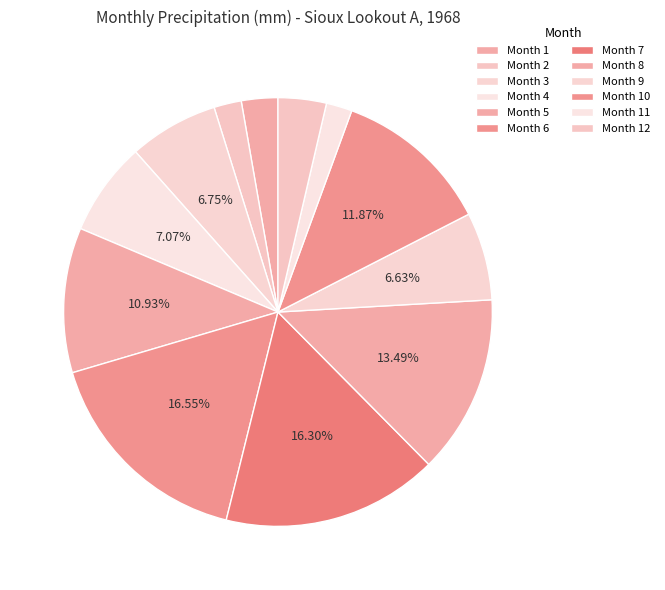

How many slices are in this pie chart?

12